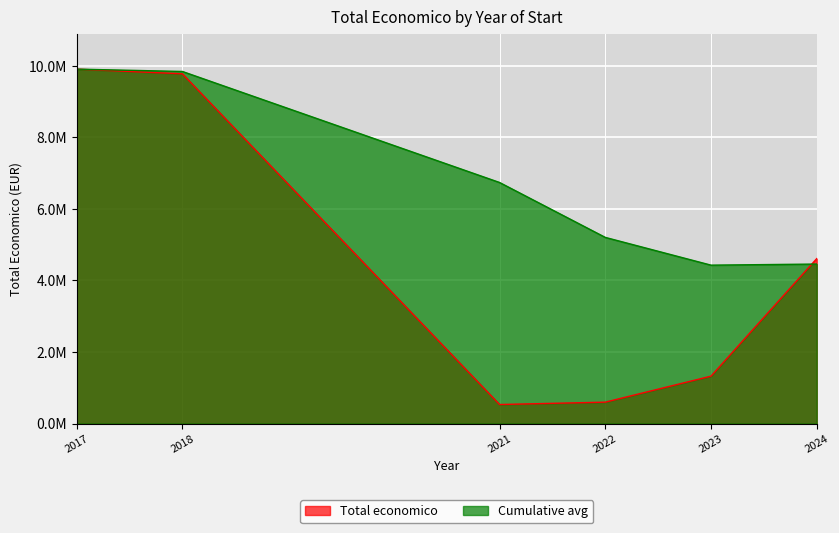

Does the chart display data point markers on the line(s)?

No